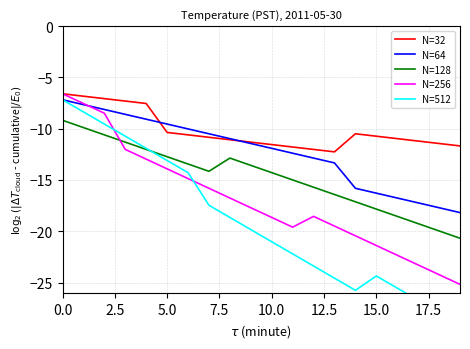

True or false: N=64 and N=128 intersect in this chart.

False